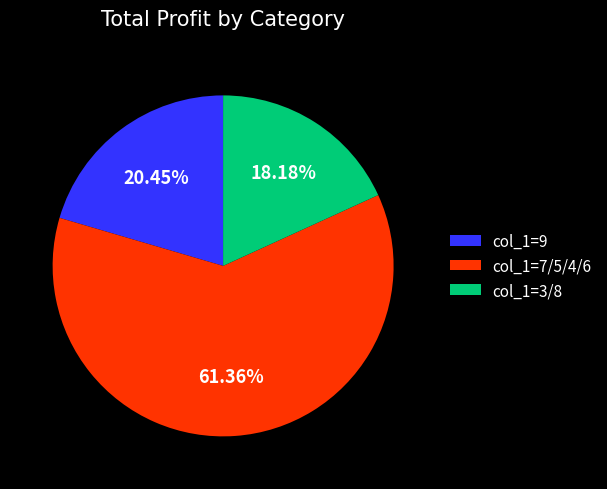

What is the ratio of the value at col_1=9 to the value at col_1=7/5/4/6?

0.3